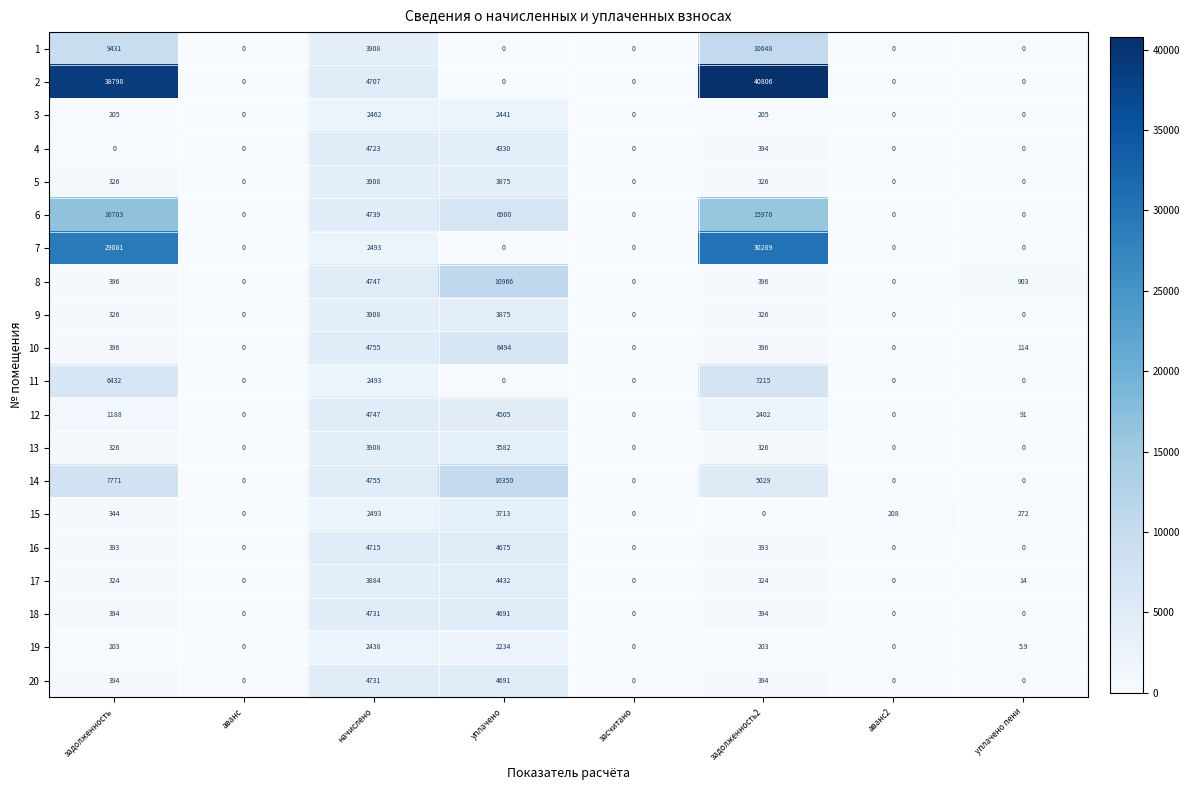

Count the number of categories in the chart.

8